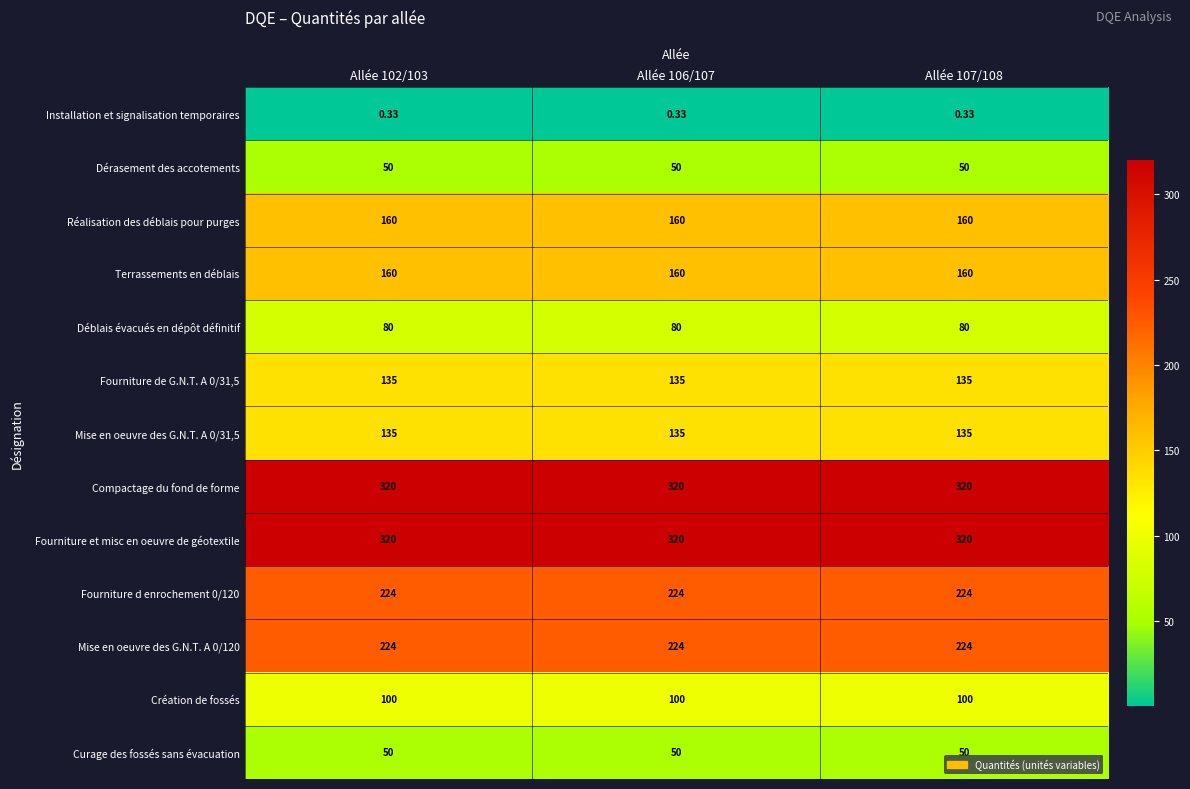

What is the spread (max minus min) of values at Allée 102/103?

319.7